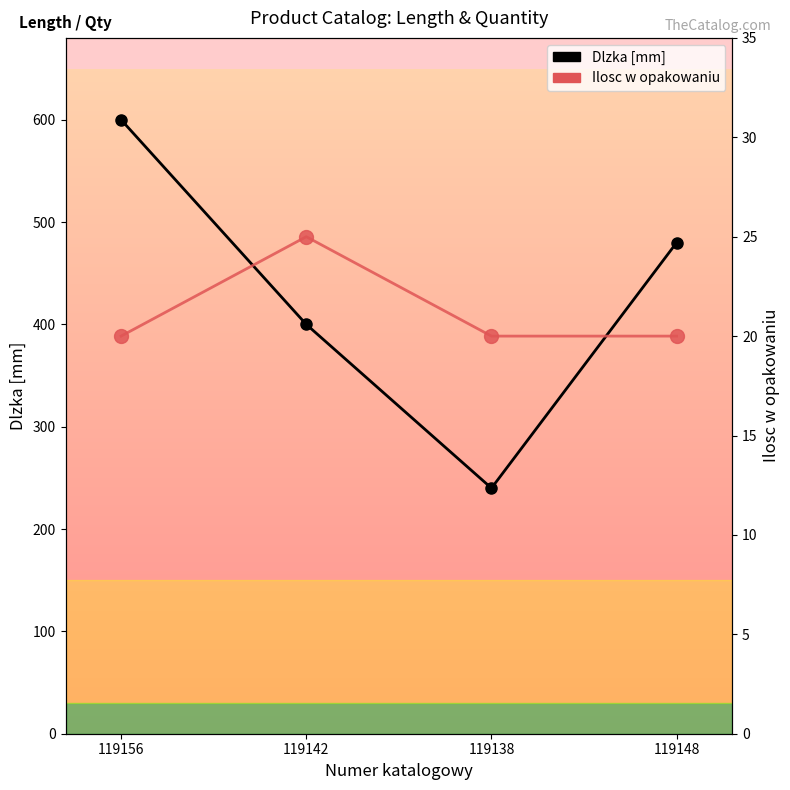

What is the difference between the second highest and second lowest values in the Dlzka [mm] series?

80